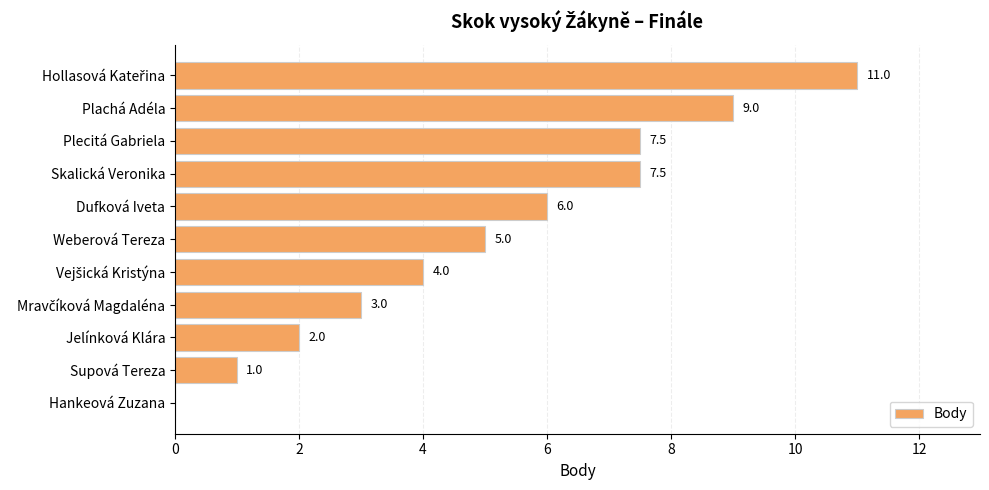

Between Plecitá Gabriela and Weberová Tereza, which is larger?

Plecitá Gabriela